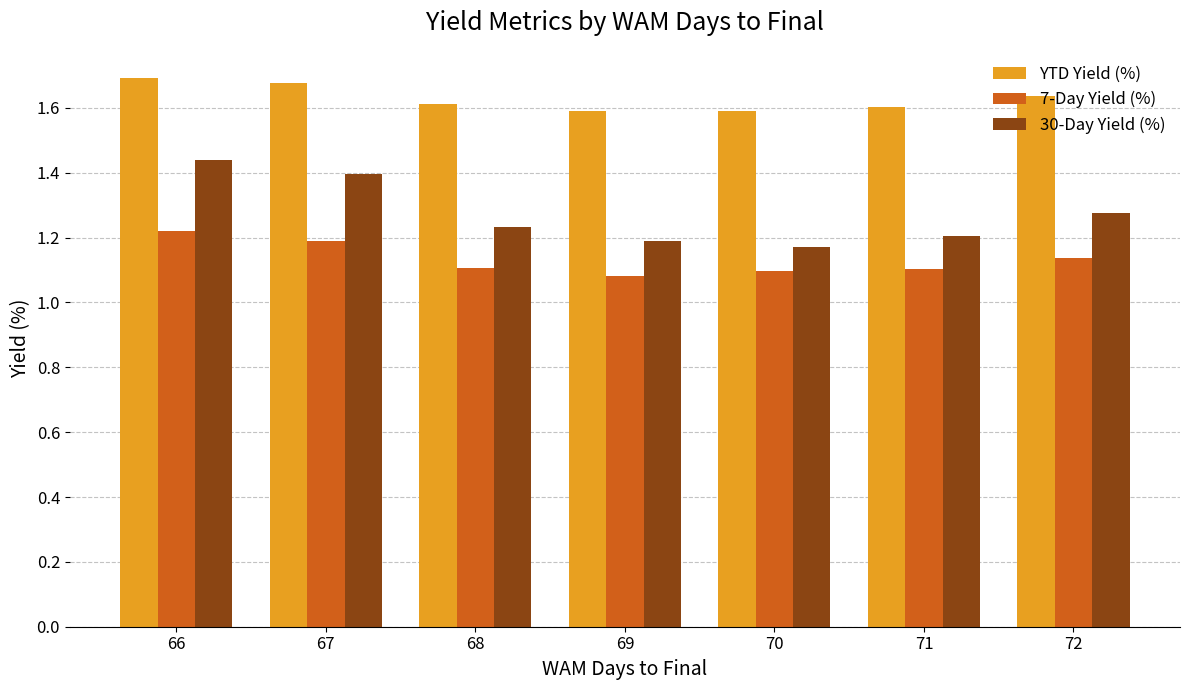

How many 7-Day Yield (%) values are between 1 and 2?

7